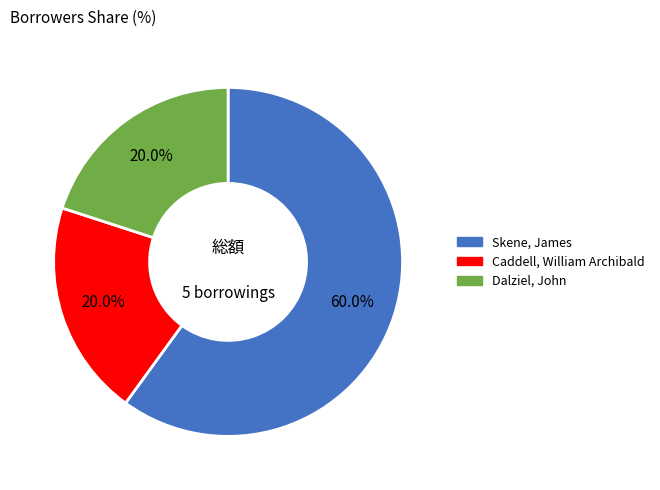

To the nearest percent, what portion does Skene, James represent?

60%